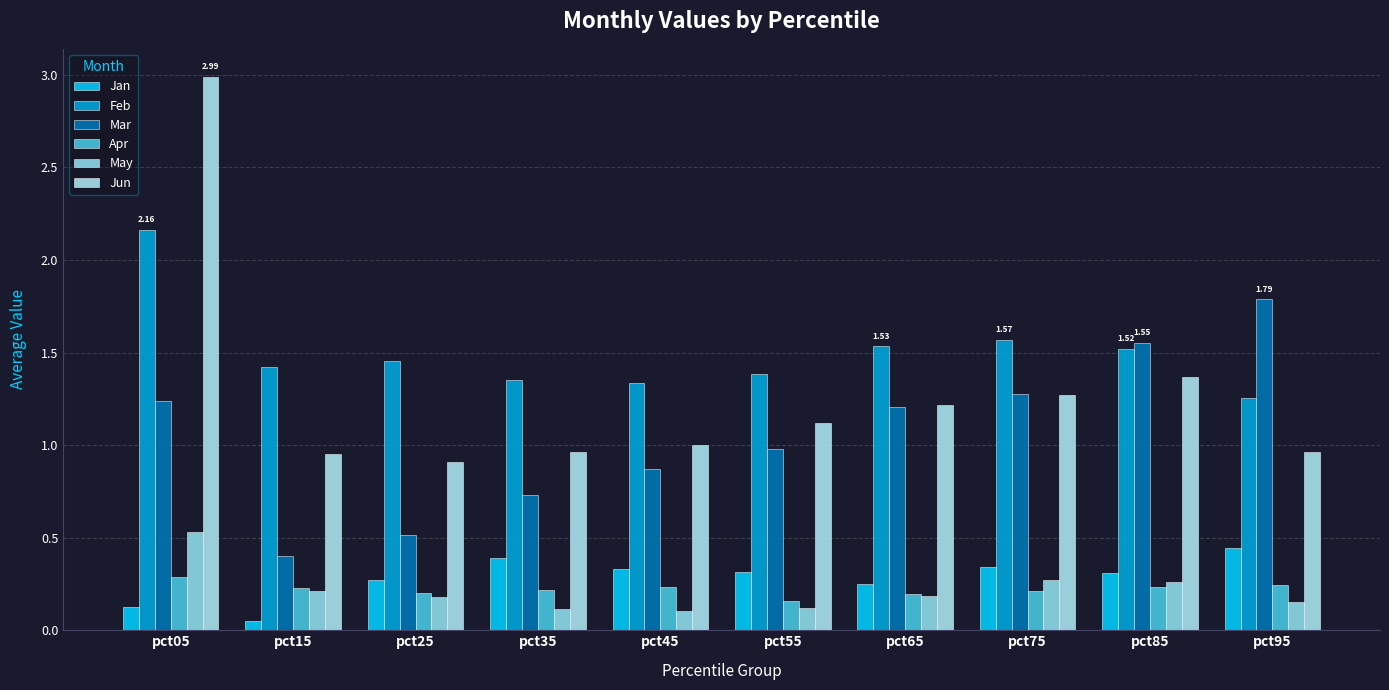

What is the value of the Jun bar at the 9th from the left?

1.4